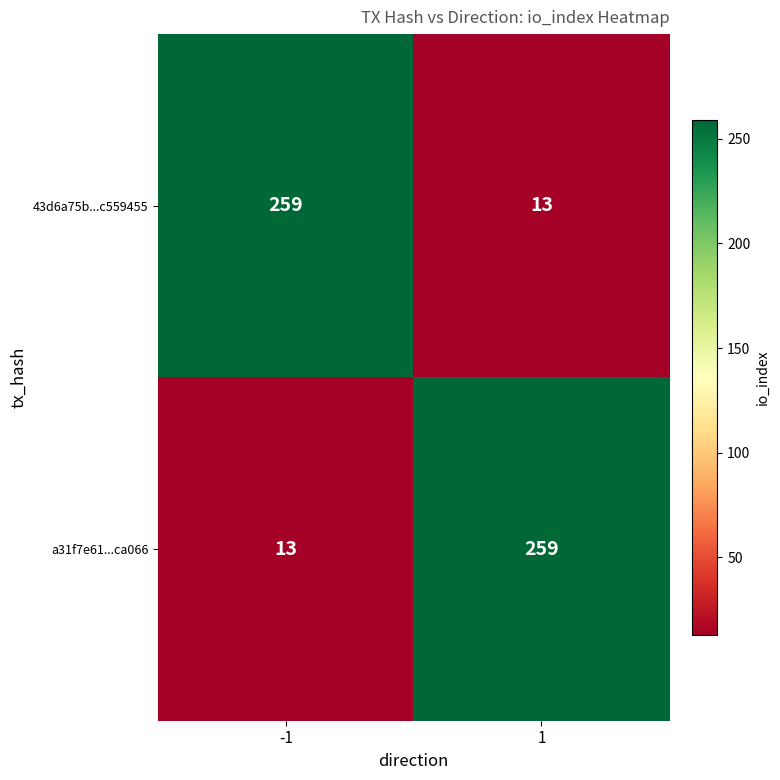

What is the approximate value of a31f7e61...ca066 at 1, to the nearest 10?

260